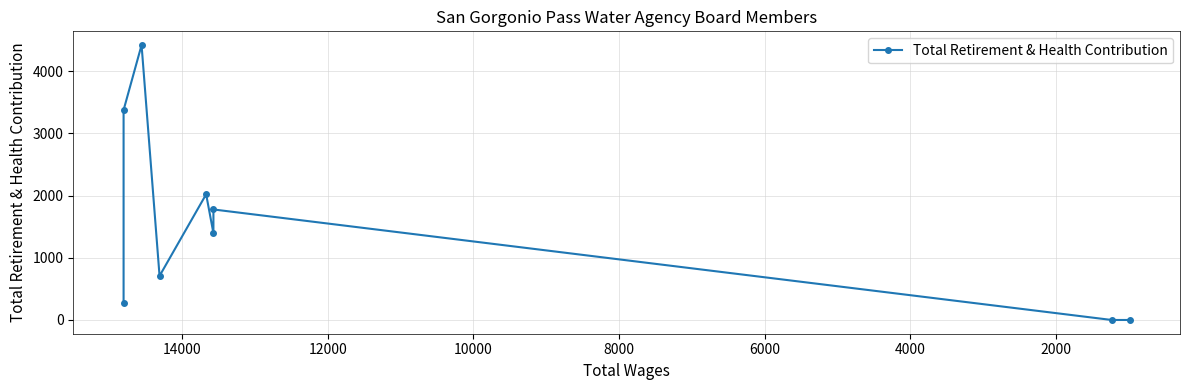

What is the difference between the maximum and minimum values?

4420